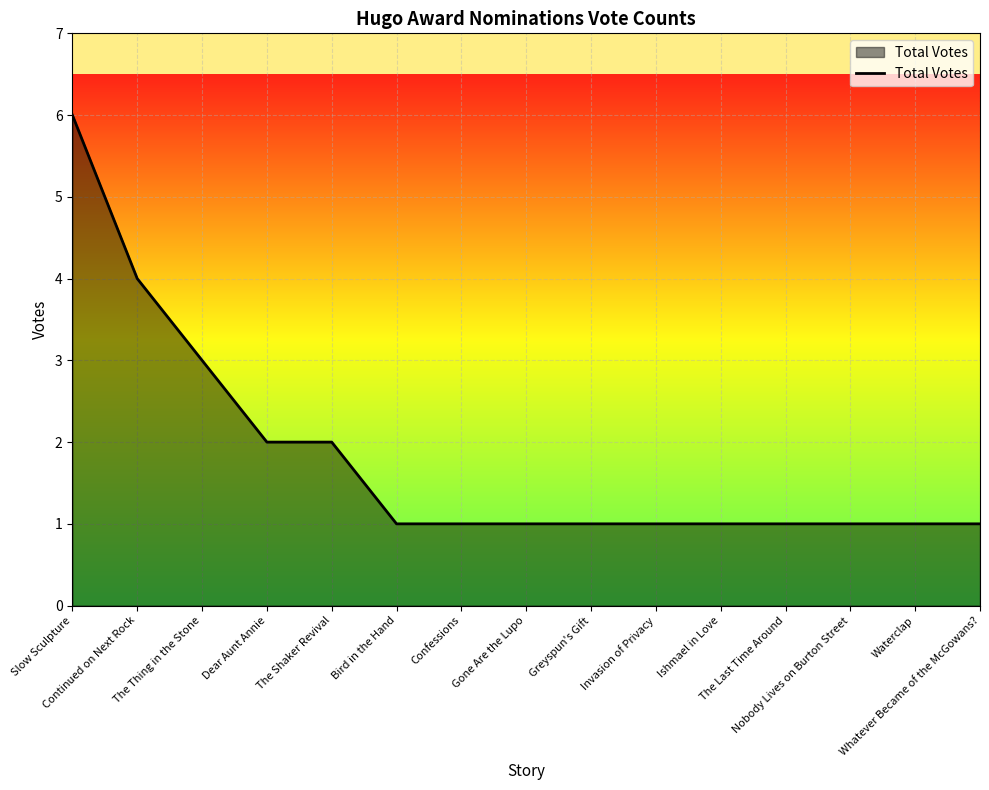

How many values are between 1 and 2?

12